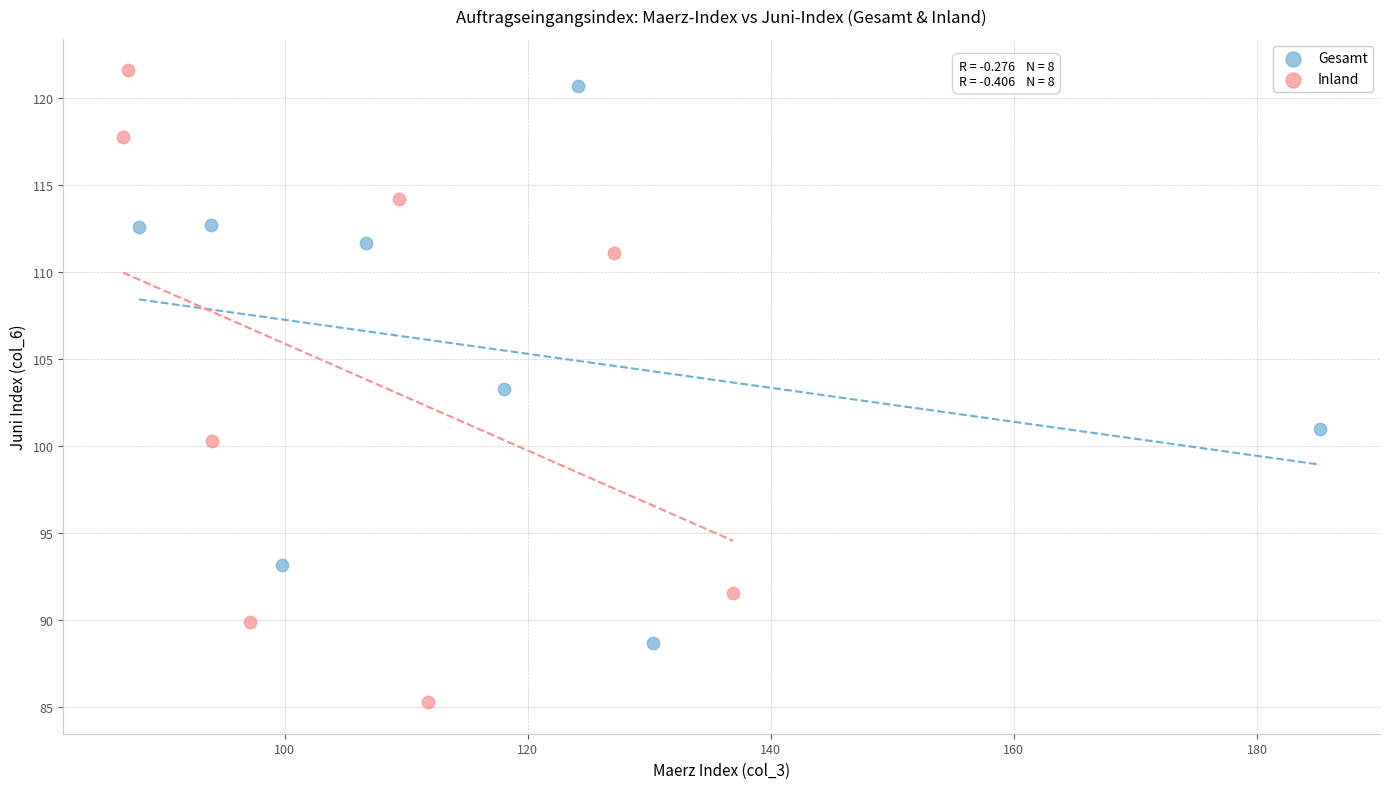

Which series has the largest Y range (max minus min)?

Inland